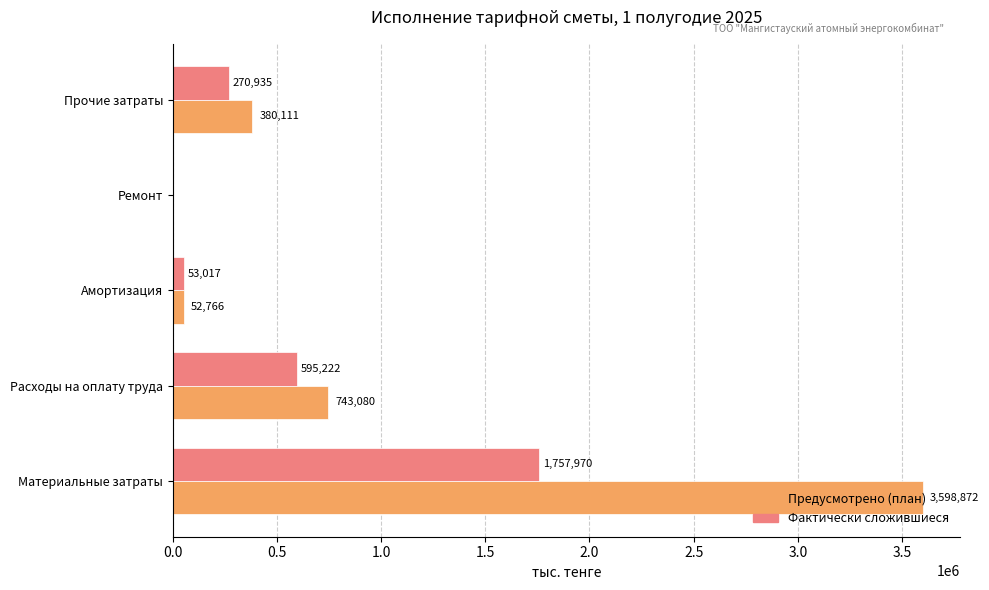

Which series has the largest total across all categories?

Предусмотрено (план)